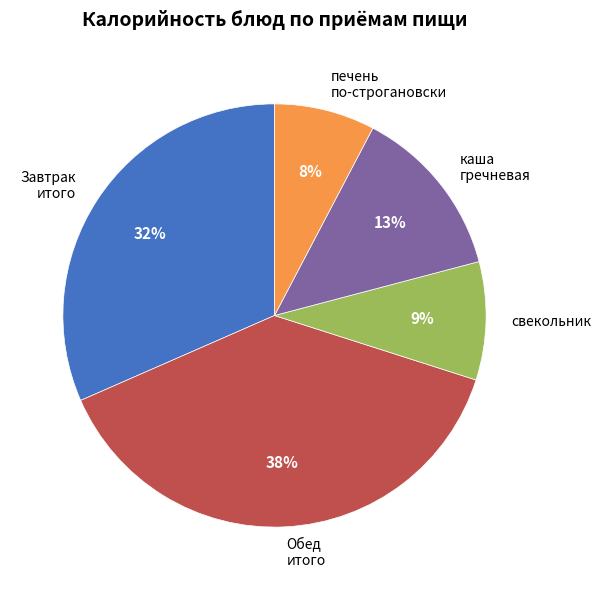

Rank the categories by value from highest to lowest.

Обед итого, Завтрак итого, каша гречневая, свекольник, печень по-строгановски